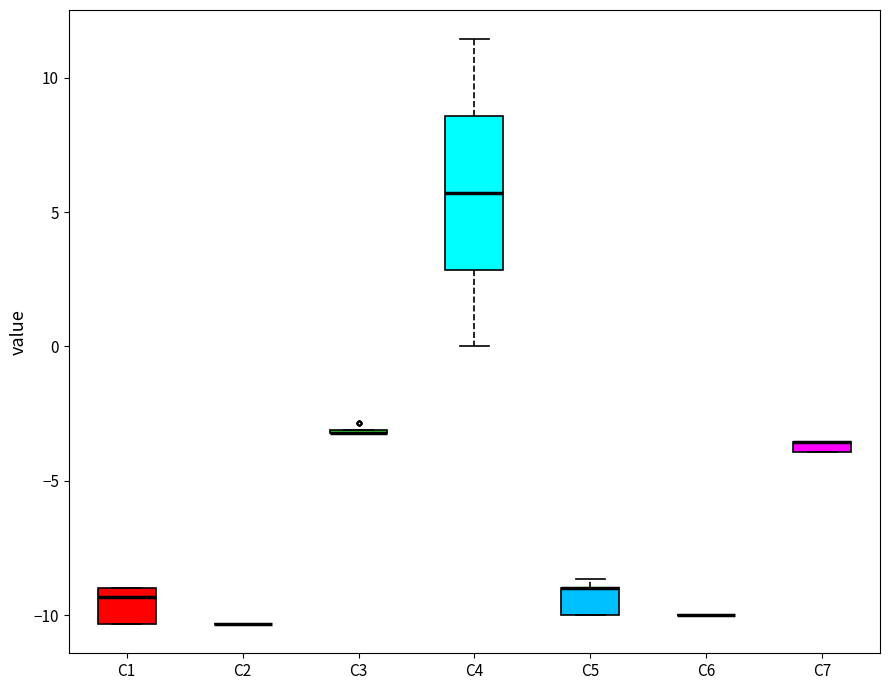

Comparing the boxes themselves (not the whiskers), which one is the tallest?

C4